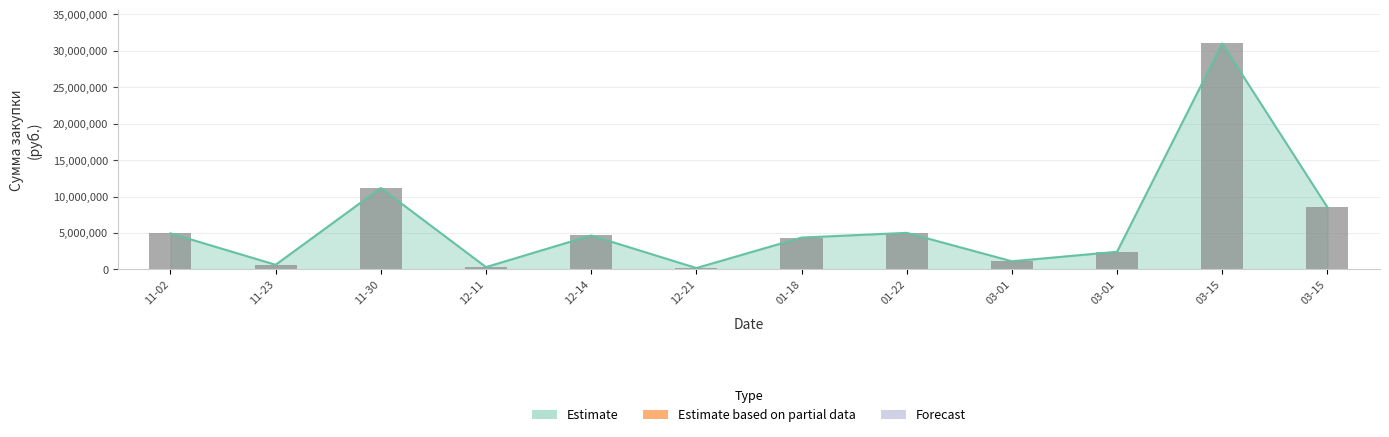

What is the difference between the values at 11-30 and 01-18?

6802716.0